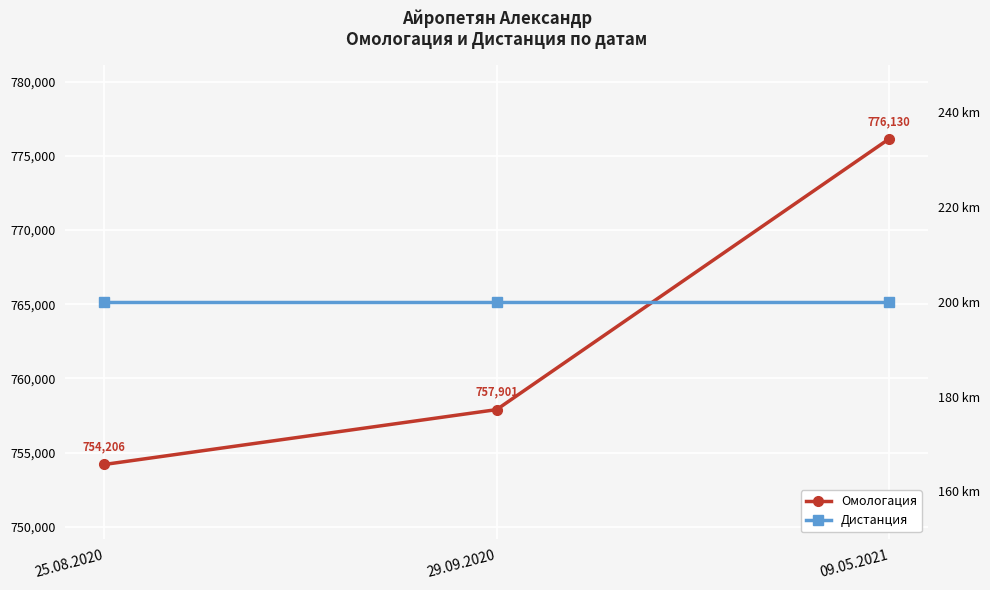

What are all the series names shown in the legend?

Омологация, Дистанция